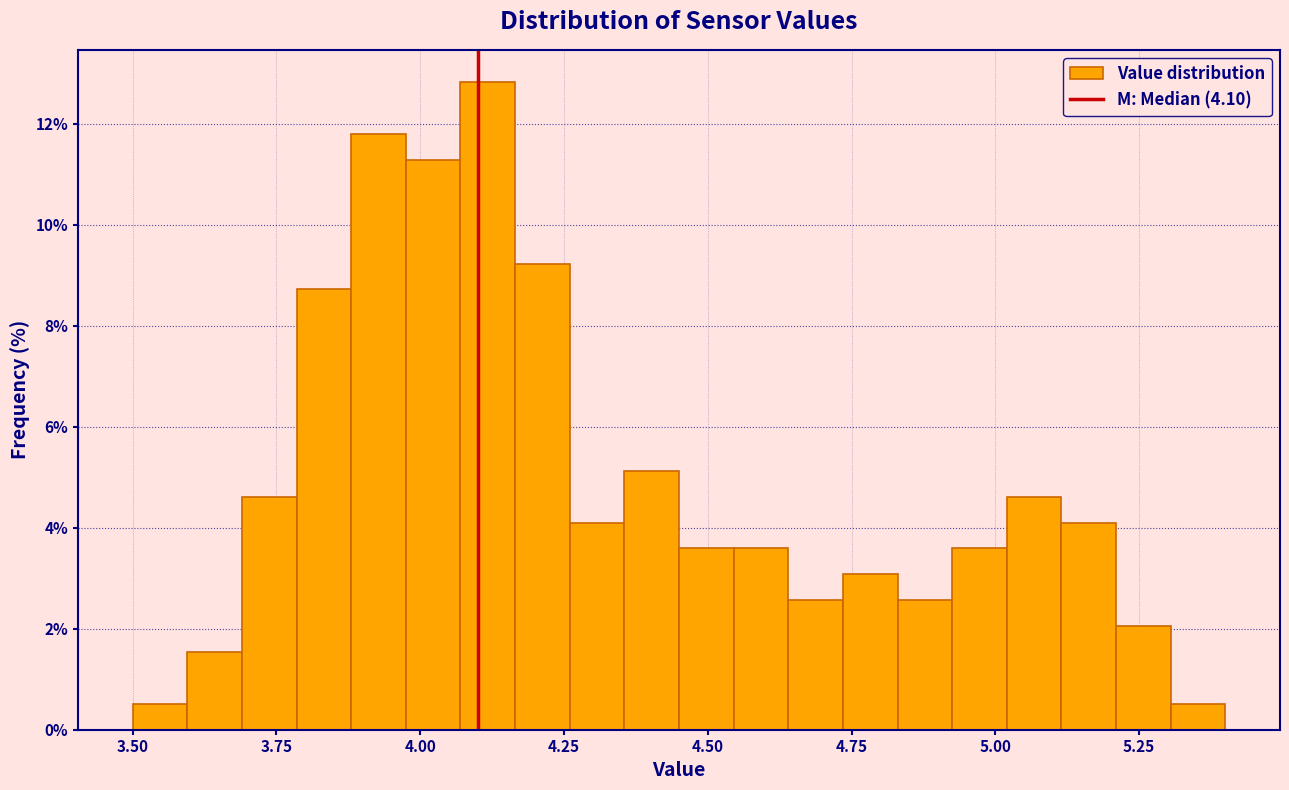

Read against the x-axis, roughly where is the centre of the tallest bar?

4.10